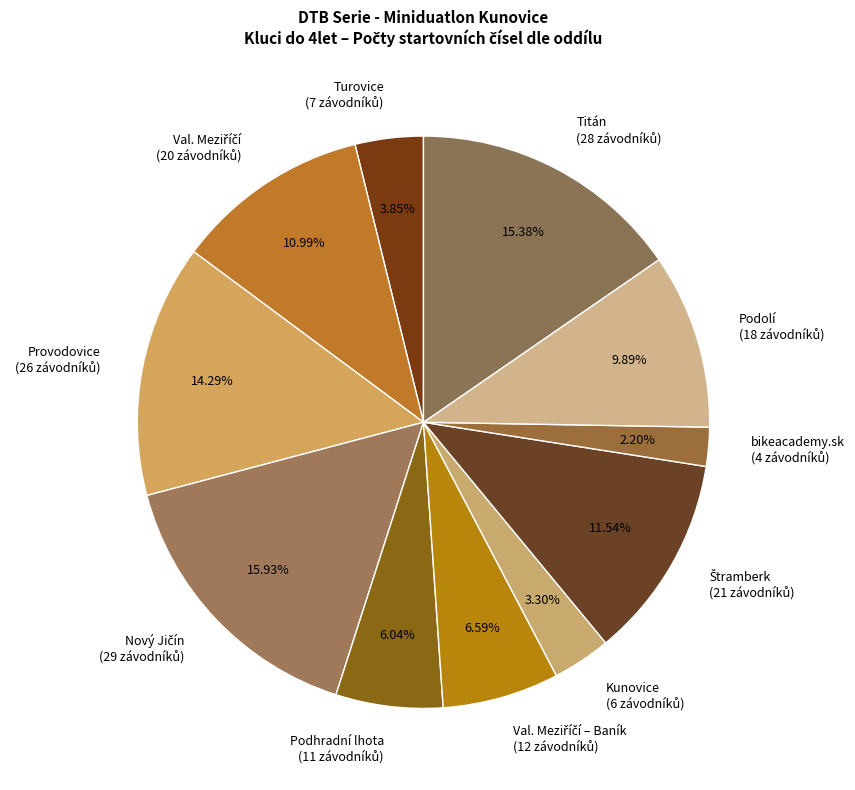

Does any single category account for the majority?

No